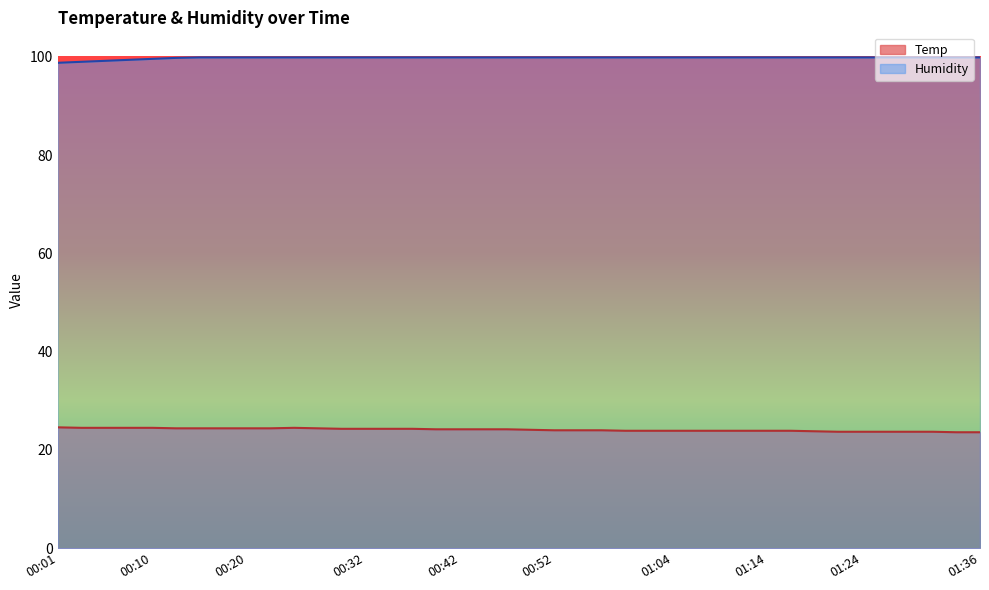

What is the sum of the Temp values at 01:21 and 00:20?

48.1